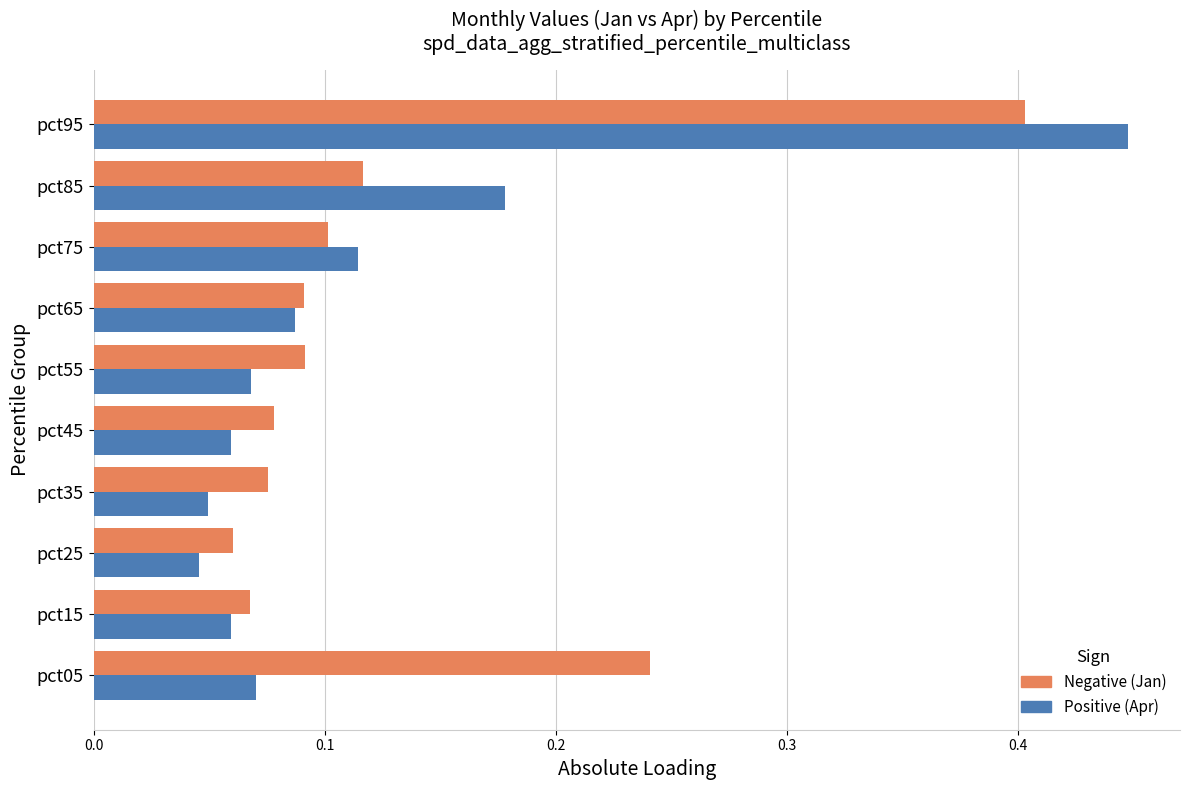

What is the total value across all series at pct85?

0.3